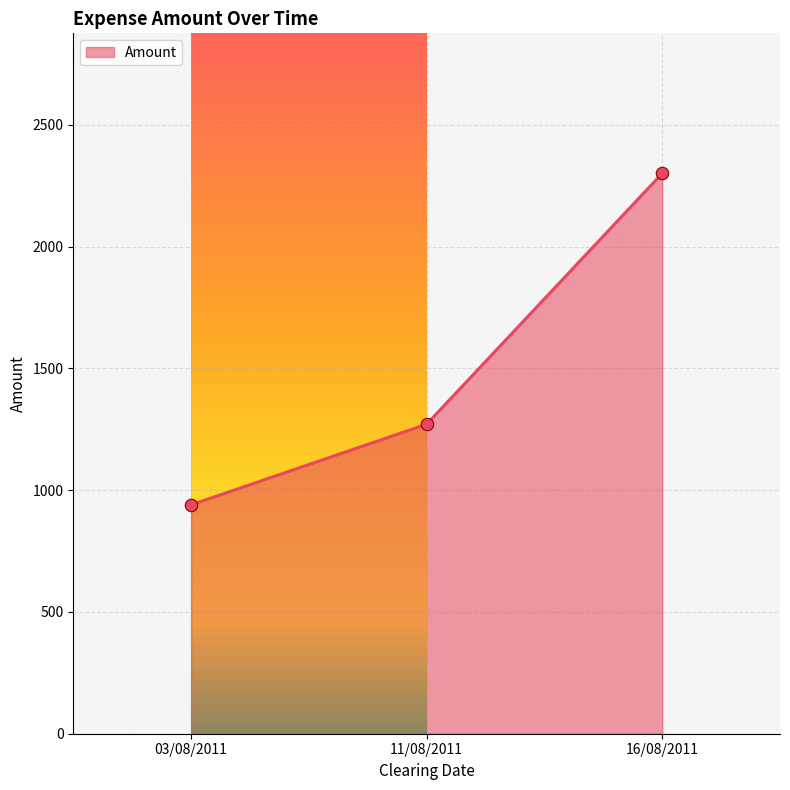

What is the ratio of the value at 16/08/2011 to the value at 11/08/2011?

1.8